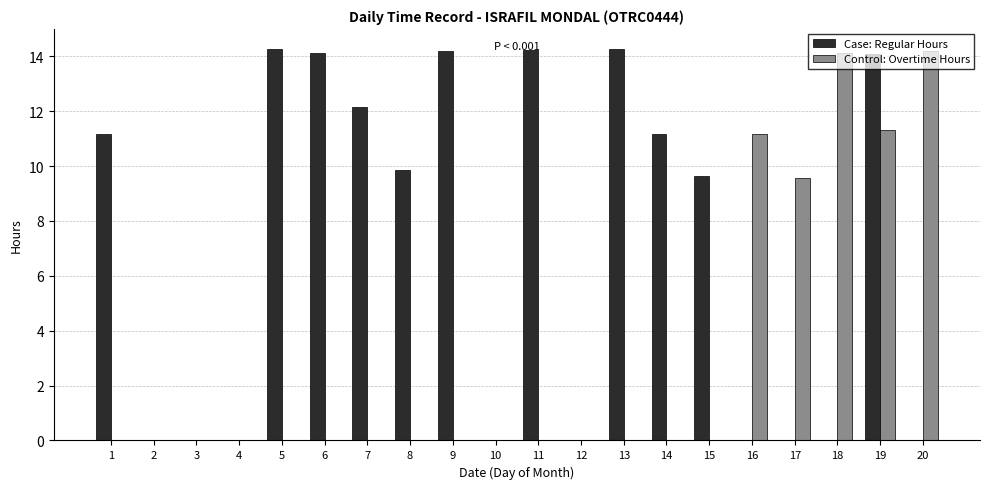

What is the greatest value displayed?

14.3